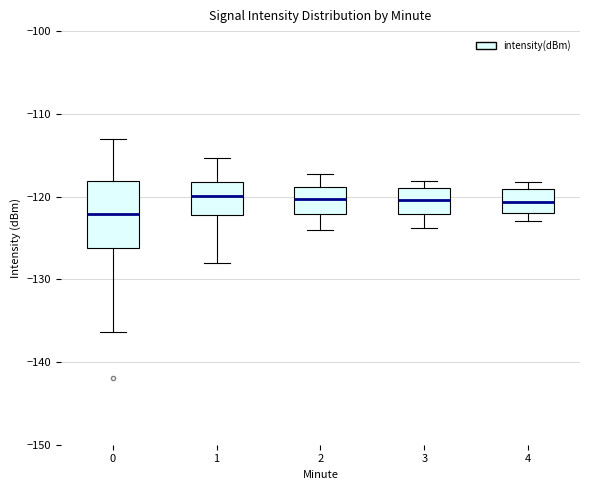

Reading left to right, read every box against the y-axis: the position of its median line, the range the box covers, and the ends of its whiskers. The values are not printed on the chart, so give them approximately, as read against the axis.

0: median -122, box -126 to -118, whiskers -136 to -113
1: median -120, box -122 to -118, whiskers -128 to -115
2: median -120, box -122 to -119, whiskers -124 to -117
3: median -120, box -122 to -119, whiskers -124 to -118
4: median -121, box -122 to -119, whiskers -123 to -118